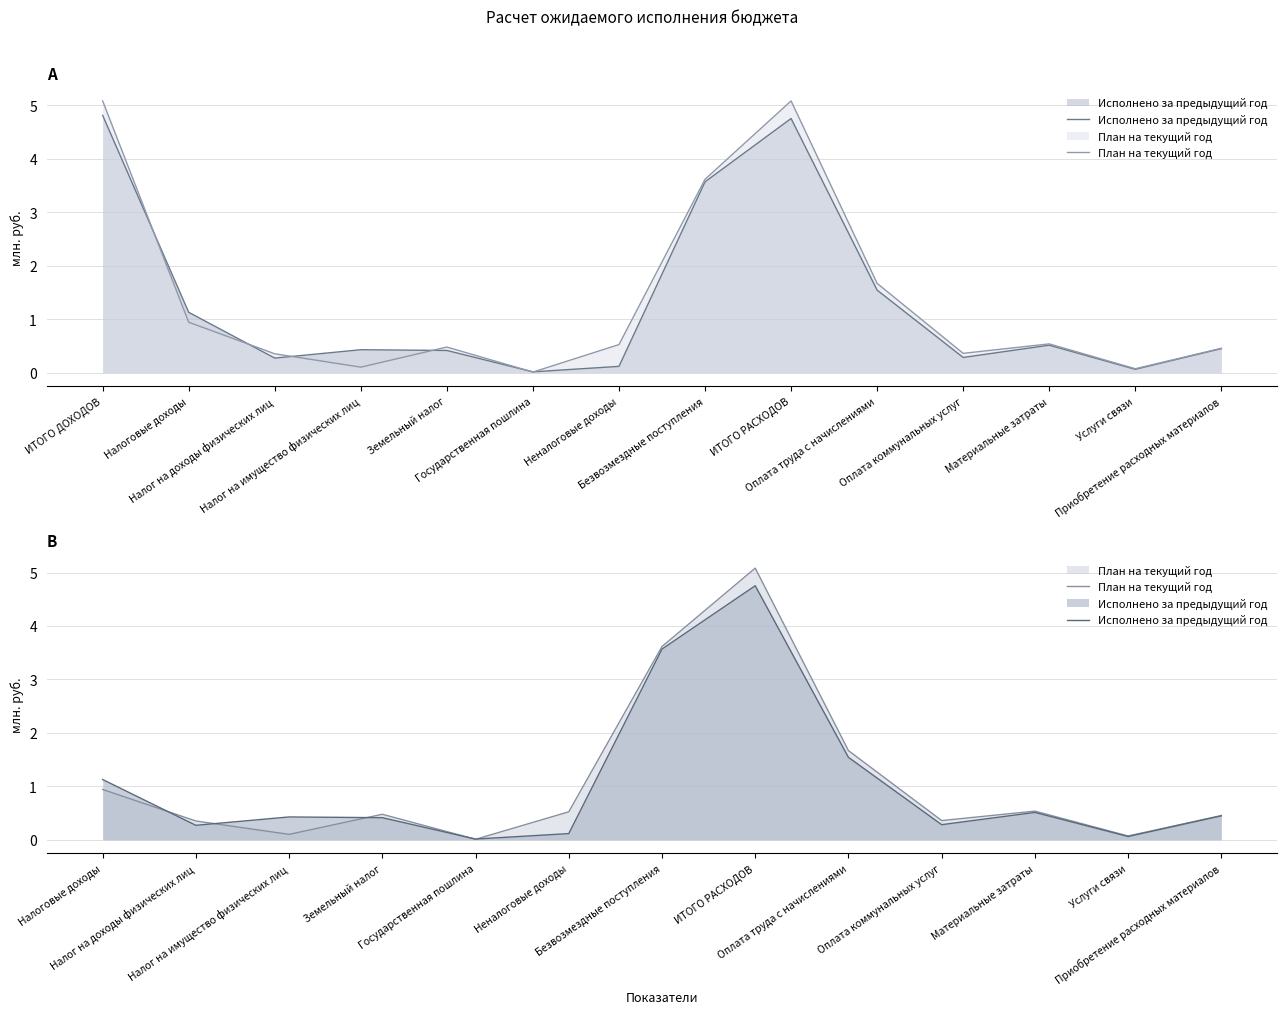

Between Земельный налог and Налоговые доходы, which is larger?

Налоговые доходы